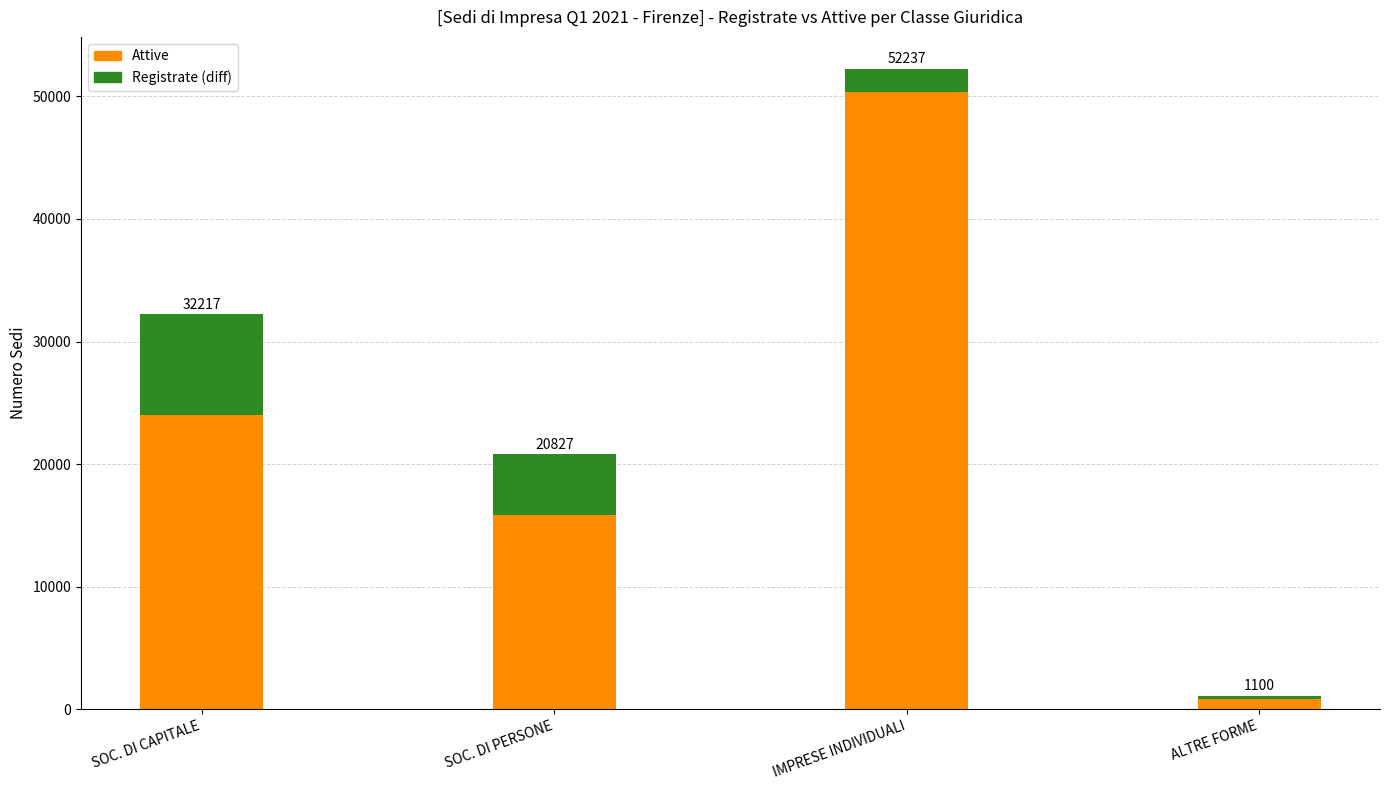

The Attive series shows 5824 at SOC. DI PERSONE. True or false?

False